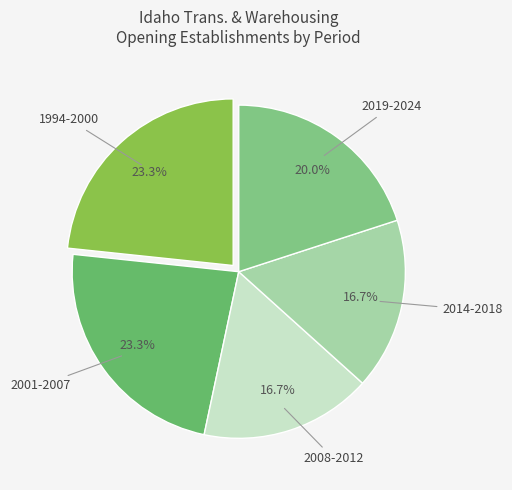

Does 2019-2024 account for over 50% of the chart?

No